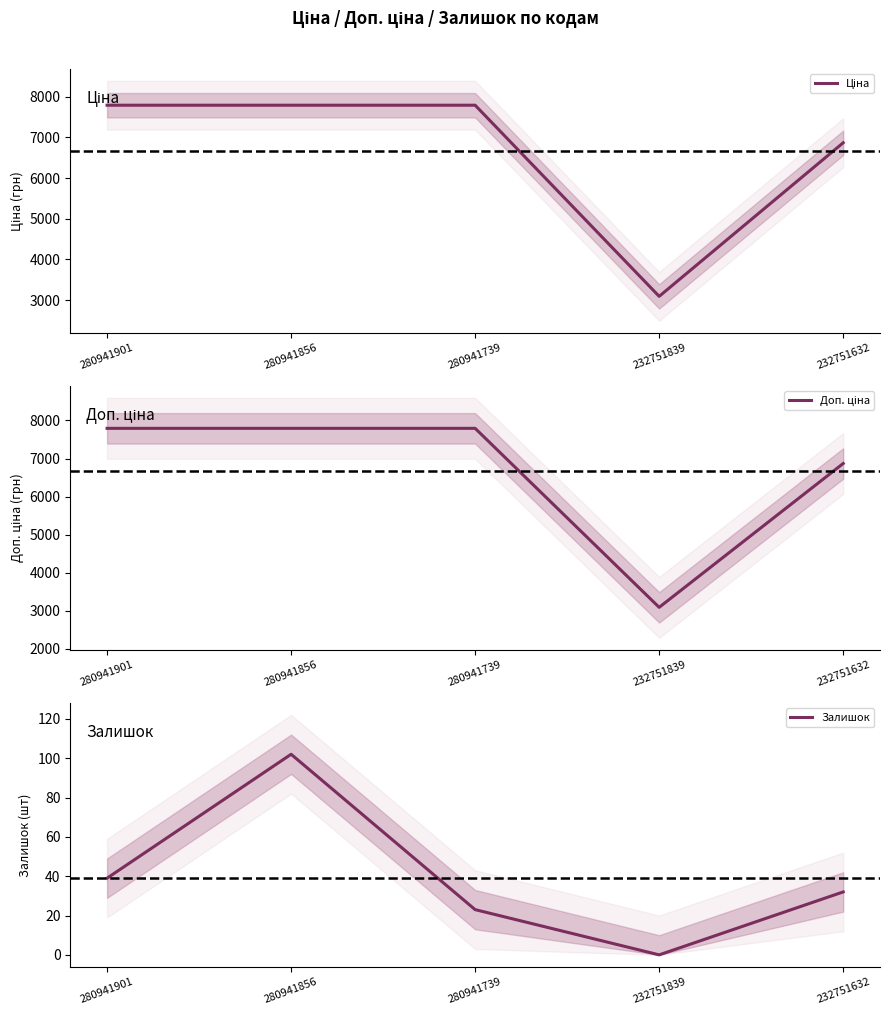

Is it true that Залишок equals 54.5 at 280941901?

False